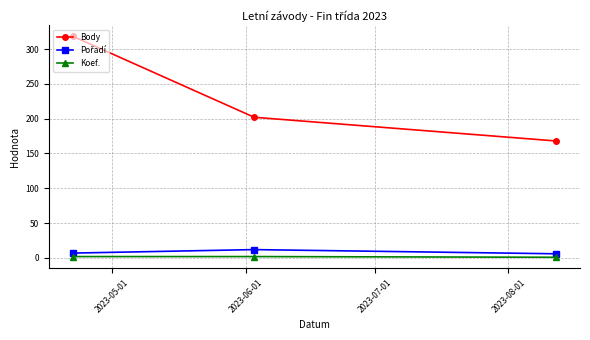

What is the minimum value for Body?

168